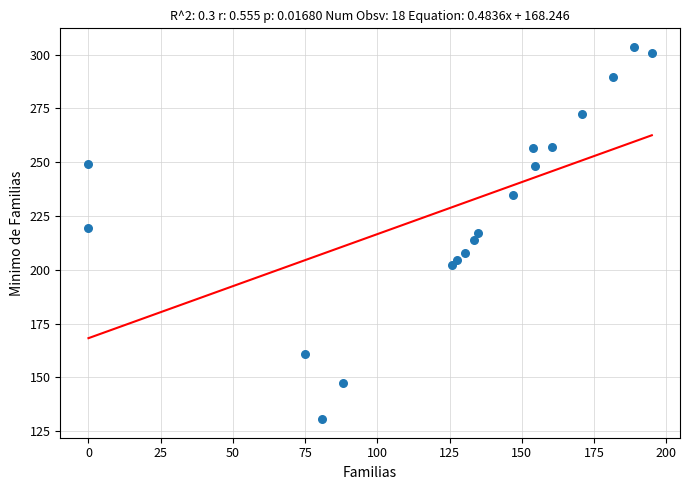

What is the range of Y values (max minus min)?

173.0